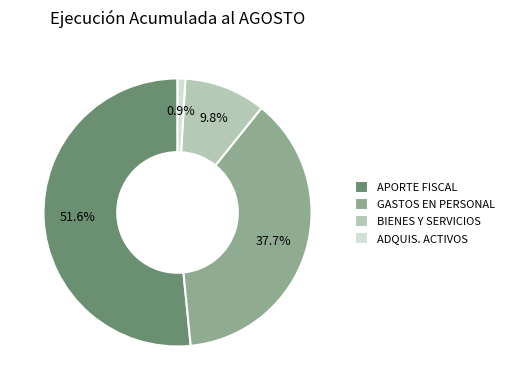

Which has a higher value, BIENES Y SERVICIOS or GASTOS EN PERSONAL?

GASTOS EN PERSONAL